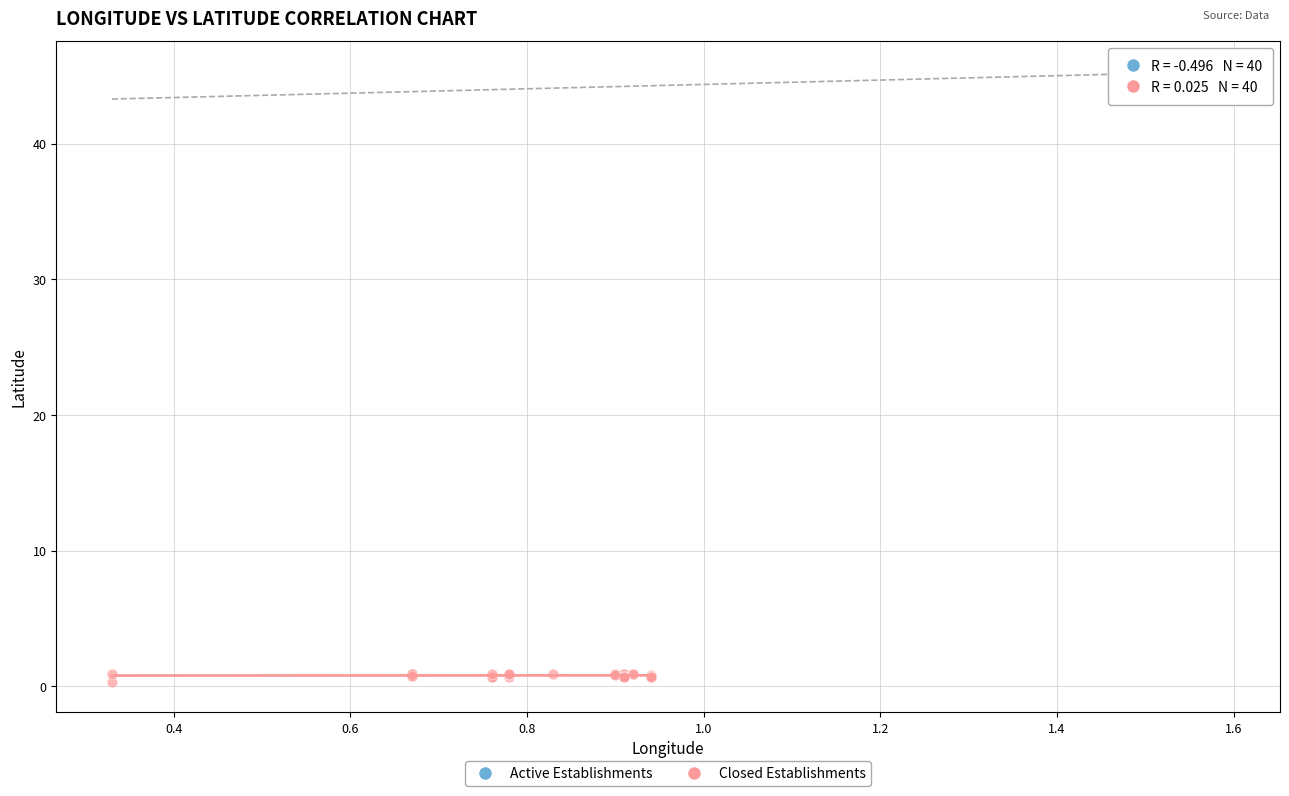

Which series has the widest spread of Y values?

Closed Establishments